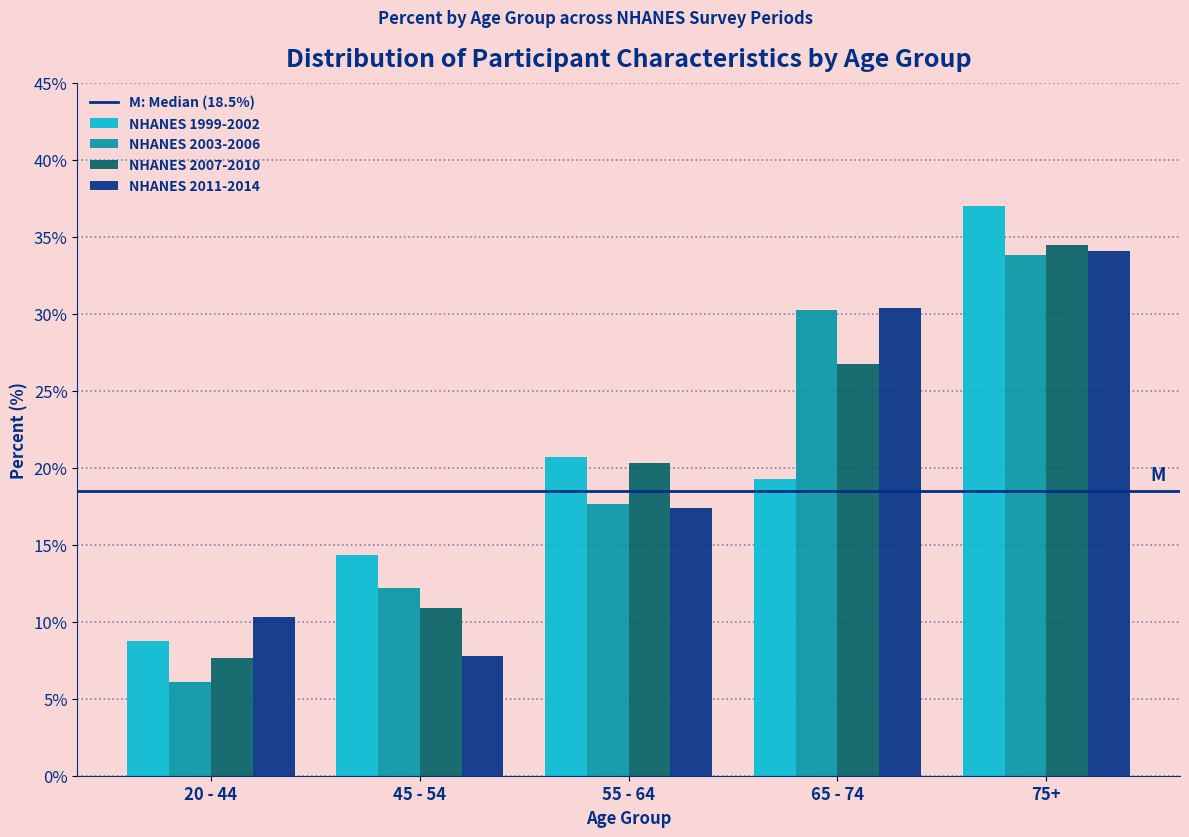

Reading left to right, list all the values displayed in this chart.

NHANES 1999-2002: 20 - 44=8.8	45 - 54=14.3	55 - 64=20.7	65 - 74=19.2	75+=37.0
NHANES 2003-2006: 20 - 44=6.1	45 - 54=12.2	55 - 64=17.7	65 - 74=30.2	75+=33.8
NHANES 2007-2010: 20 - 44=7.6	45 - 54=10.9	55 - 64=20.3	65 - 74=26.8	75+=34.4
NHANES 2011-2014: 20 - 44=10.3	45 - 54=7.8	55 - 64=17.4	65 - 74=30.4	75+=34.1